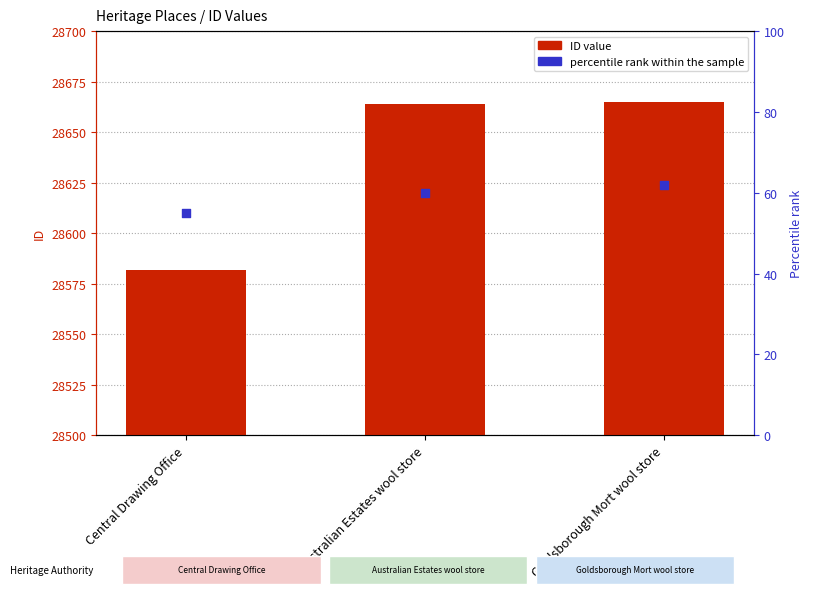

Which series reaches the minimum Y coordinate?

percentile rank within the sample